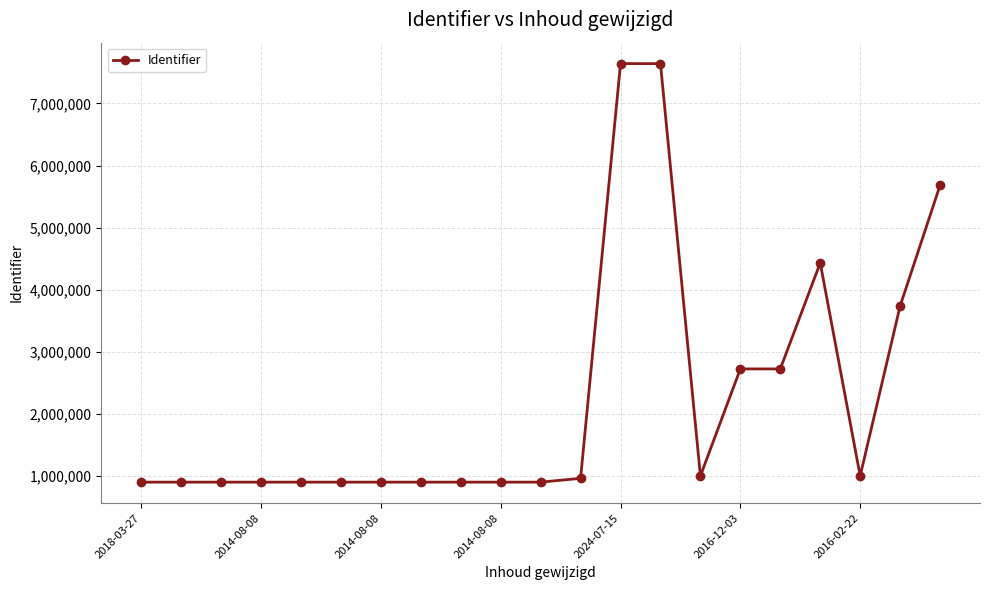

What is the greatest value displayed?

7642299